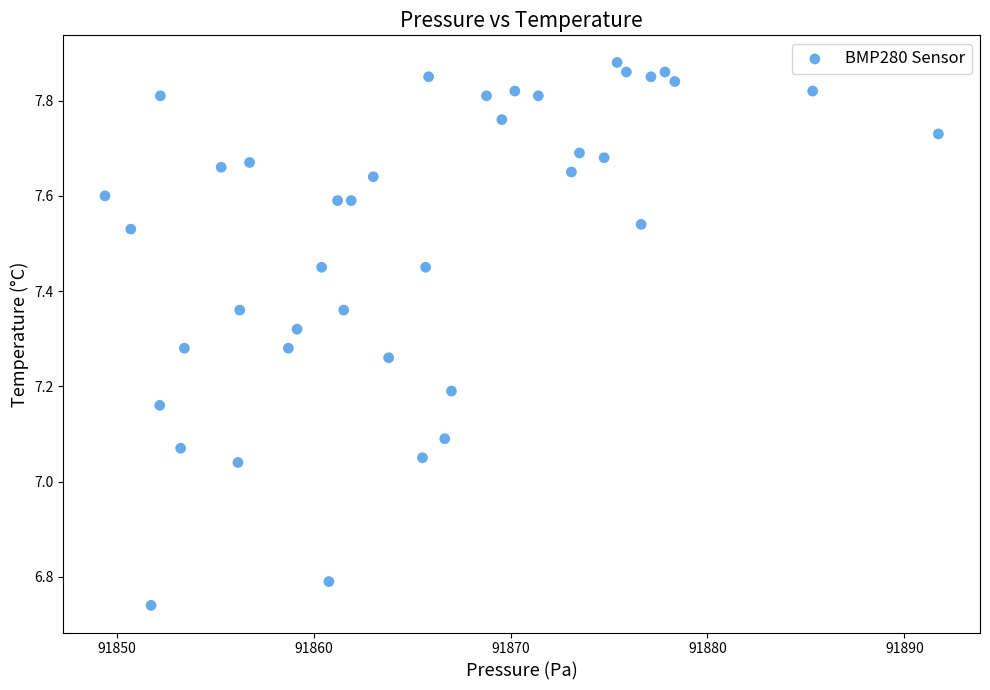

What is the range of Y values (max minus min)?

1.1